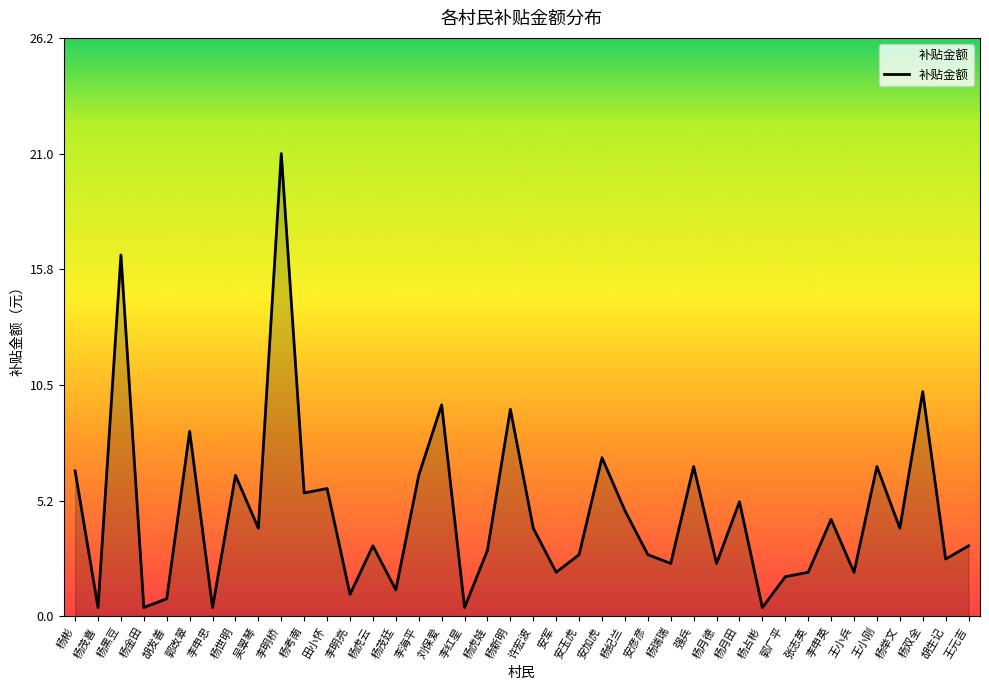

Between 李申忠 and 杨茂廷, which is larger?

杨茂廷